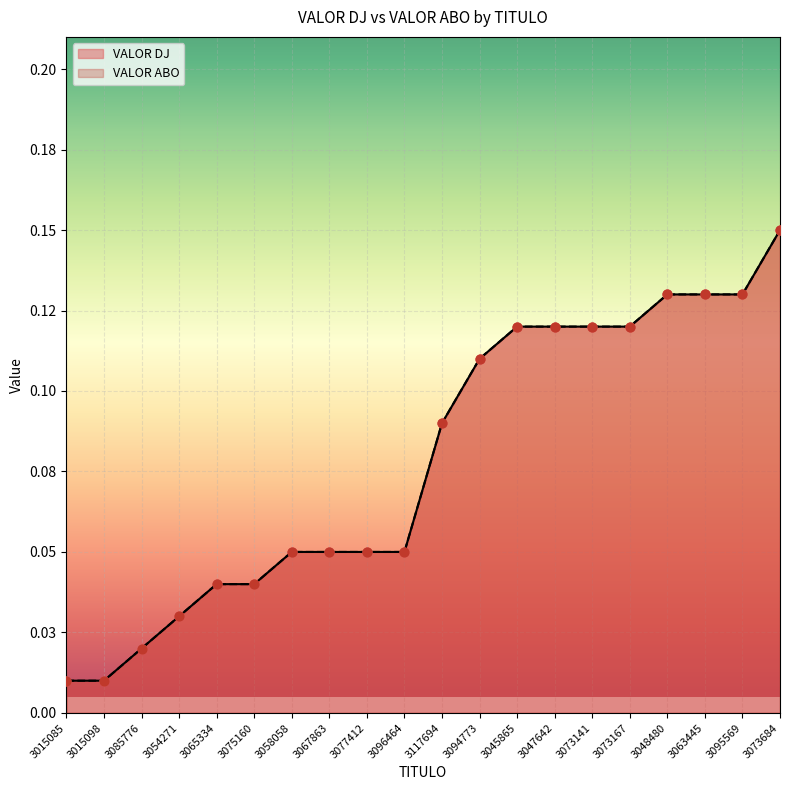

Which series reaches the minimum Y coordinate?

VALOR DJ